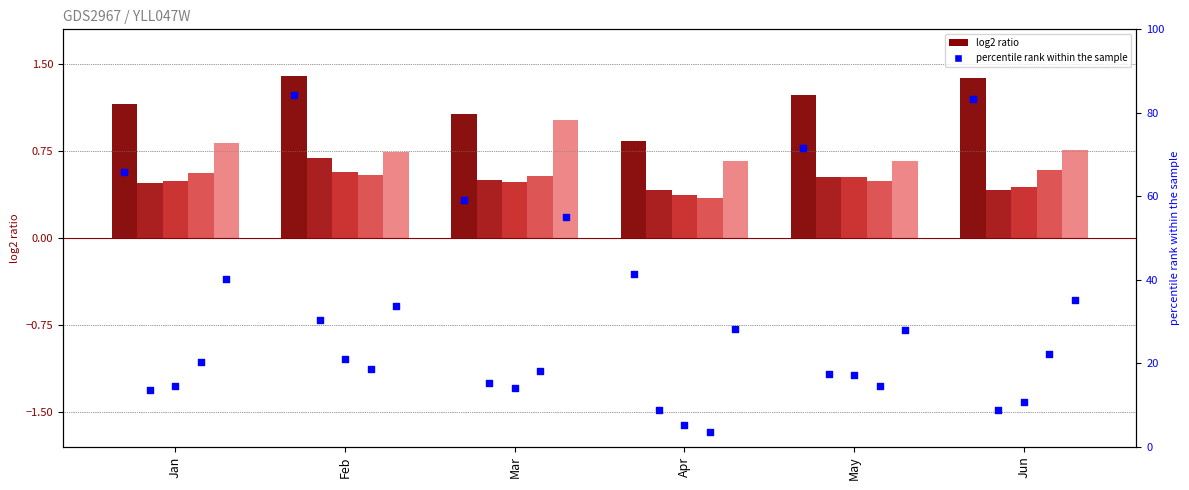

At which category is the sum across all series the highest?

Feb